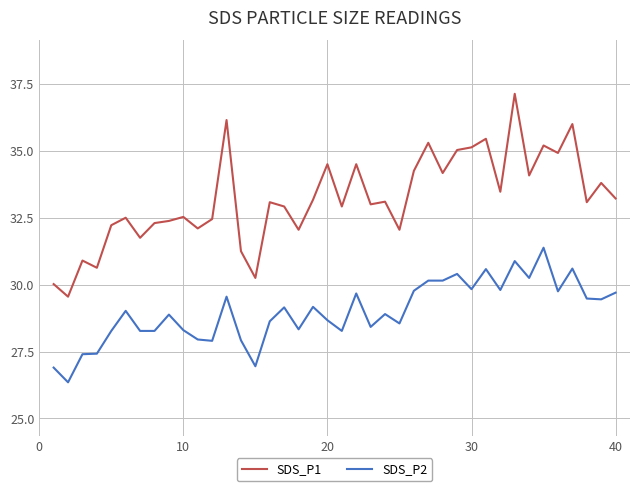

True or false: SDS_P1 and SDS_P2 intersect in this chart.

False